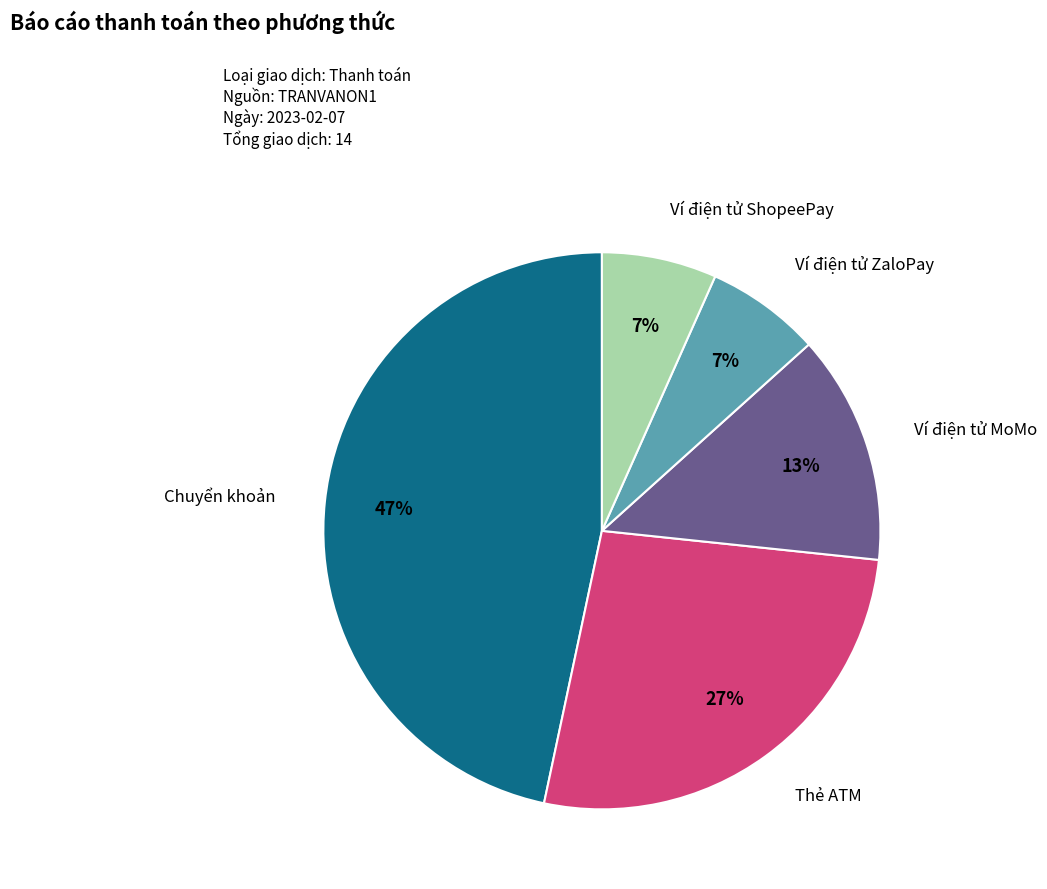

To the nearest percent, what is the average slice percentage?

20%